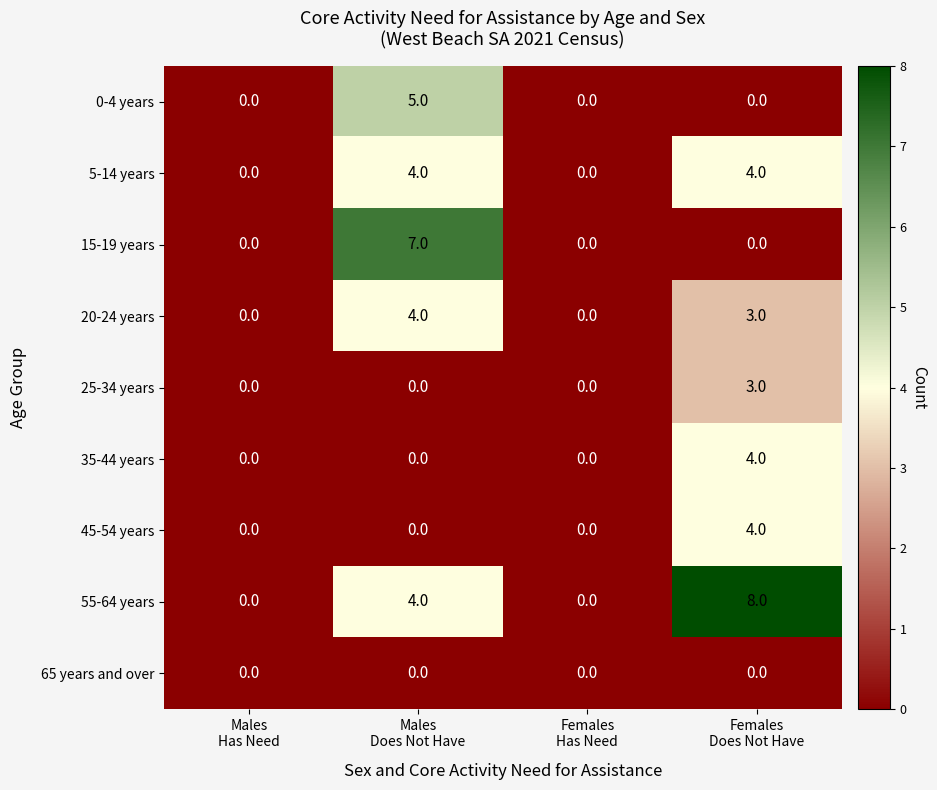

What is the highest value of the 55-64 years series?

8